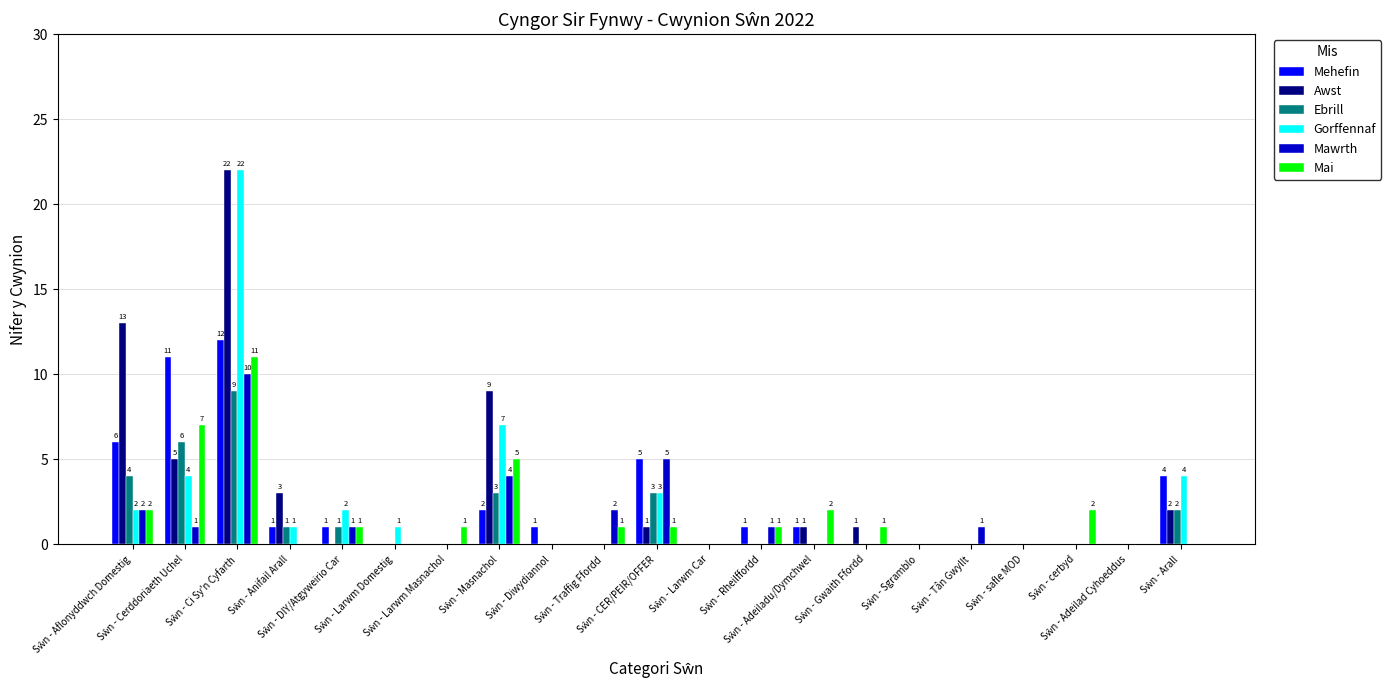

What is the sum of all Mawrth values?

27